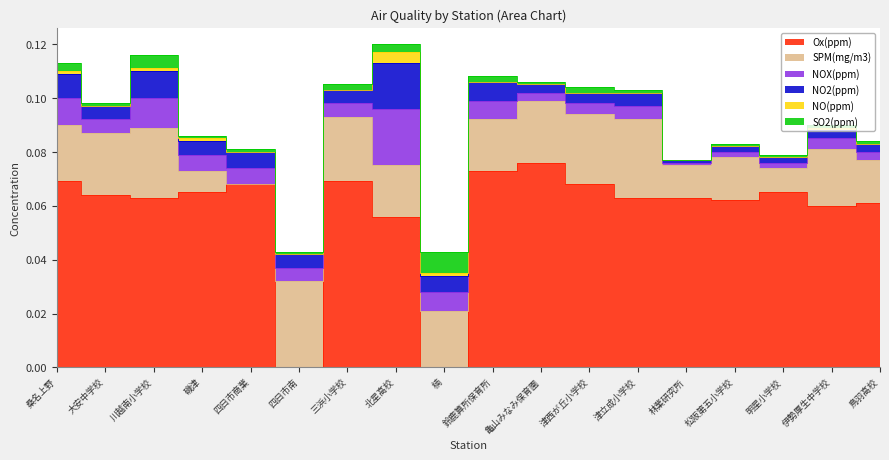

Reading left to right, transcribe all the data shown in this chart.

SPM(mg/m3): 0.0	0.0	0.0	0.0	0.0	0.0	0.0	0.0	0.0	0.0	0.0	0.0	0.0	0.0	0.0	0.0	0.0	0.0
NOX(ppm): 0.0	0.0	0.0	0.0	0.0	0.0	0.0	0.0	0.0	0.0	0.0	0.0	0.0	0.0	0.0	0.0	0.0	0.0
NO2(ppm): 0.0	0.0	0.0	0.0	0.0	0.0	0.0	0.0	0.0	0.0	0.0	0.0	0.0	0.0	0.0	0.0	0.0	0.0
NO(ppm): 0.0	0.0	0.0	0.0	0.0	0.0	0.0	0.0	0.0	0.0	0.0	0.0	0.0	0.0	0.0	0.0	0.0	0.0
SO2(ppm): 0.0	0.0	0.0	0.0	0.0	0.0	0.0	0.0	0.0	0.0	0.0	0.0	0.0	0.0	0.0	0.0	0.0	0.0
Ox(ppm): 0.1	0.1	0.1	0.1	0.1	0.0	0.1	0.1	0.0	0.1	0.1	0.1	0.1	0.1	0.1	0.1	0.1	0.1